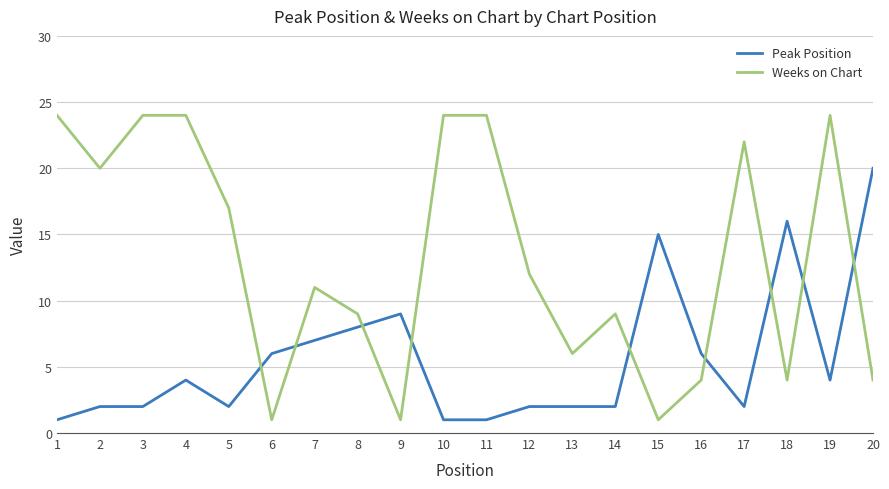

Between which two adjacent categories do Peak Position and Weeks on Chart first intersect?

5 and 6